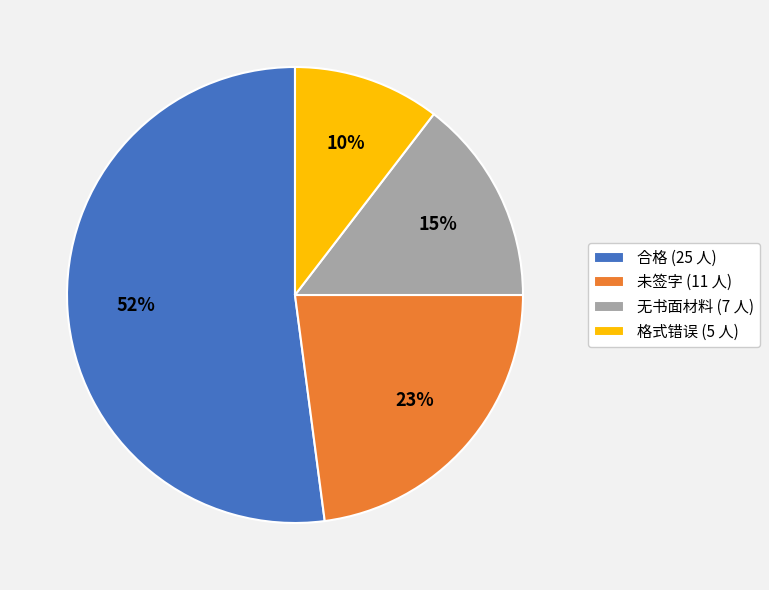

The 未签字 slice represents 23% of the pie. True or false?

True